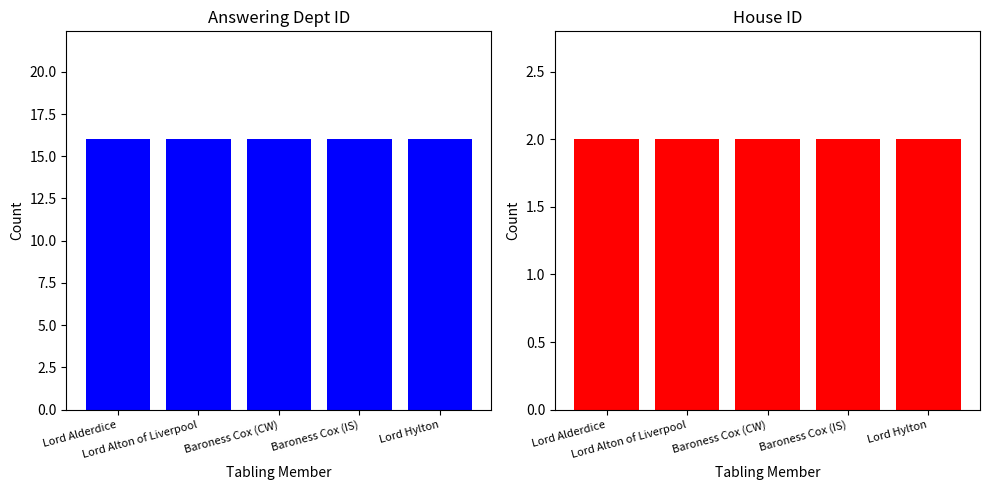

The answering dept id series shows 8 at Baroness Cox (CW). True or false?

False